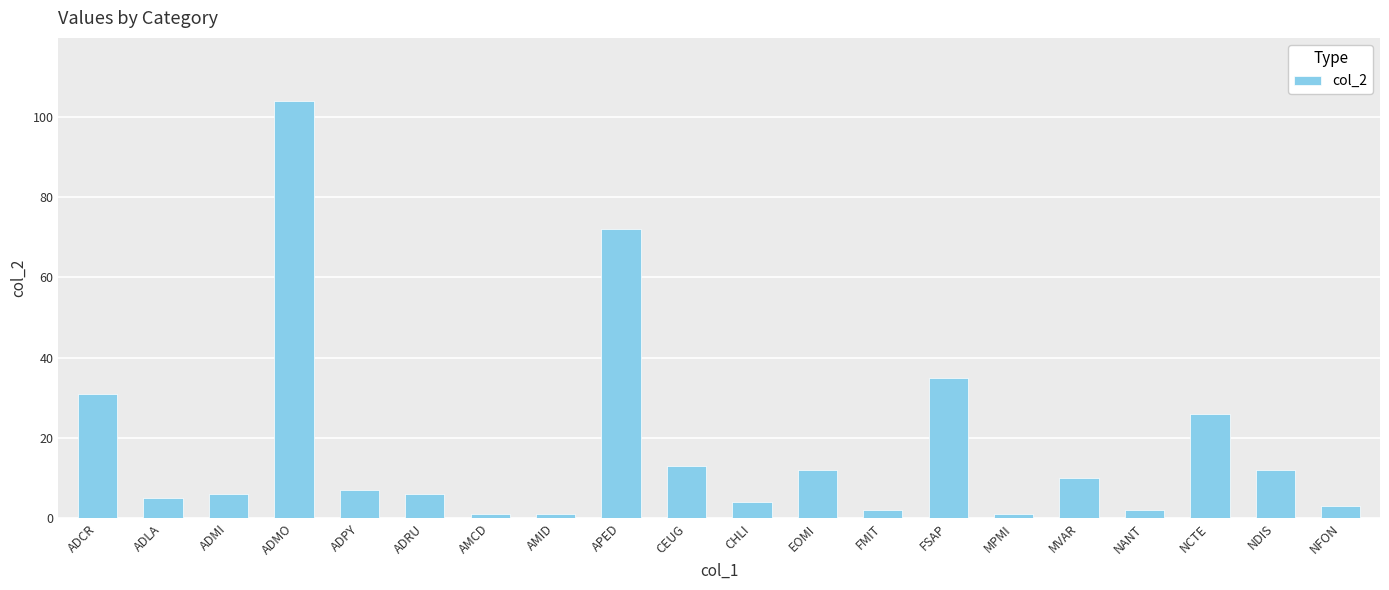

What is the average value?

18